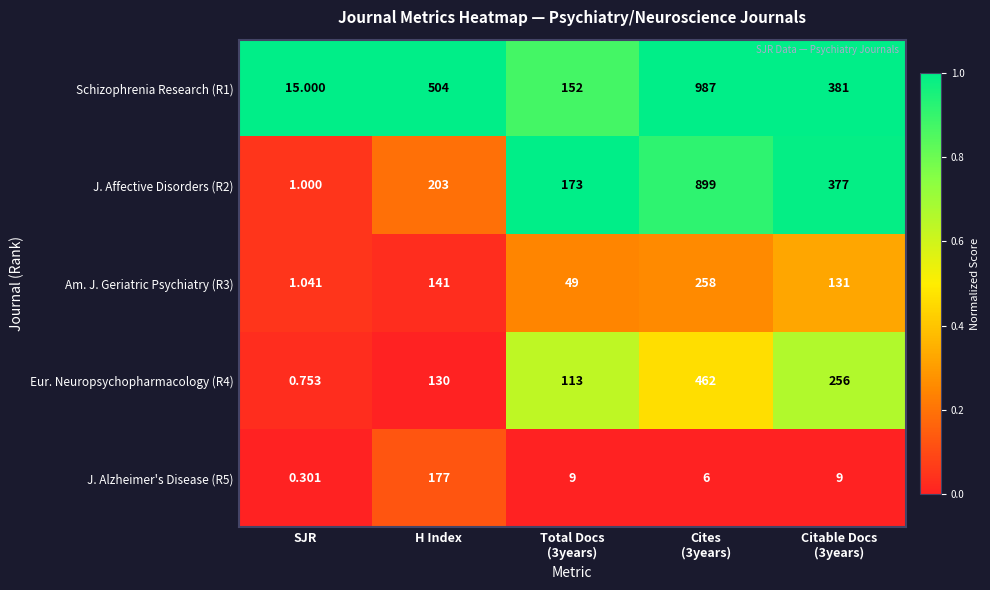

Which series has the largest total across all categories?

Schizophrenia Research (R1)